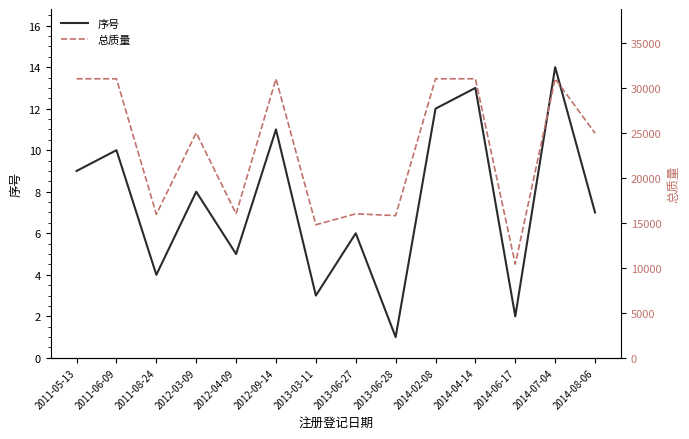

At which category does 总质量 reach its first local valley?

2011-08-24